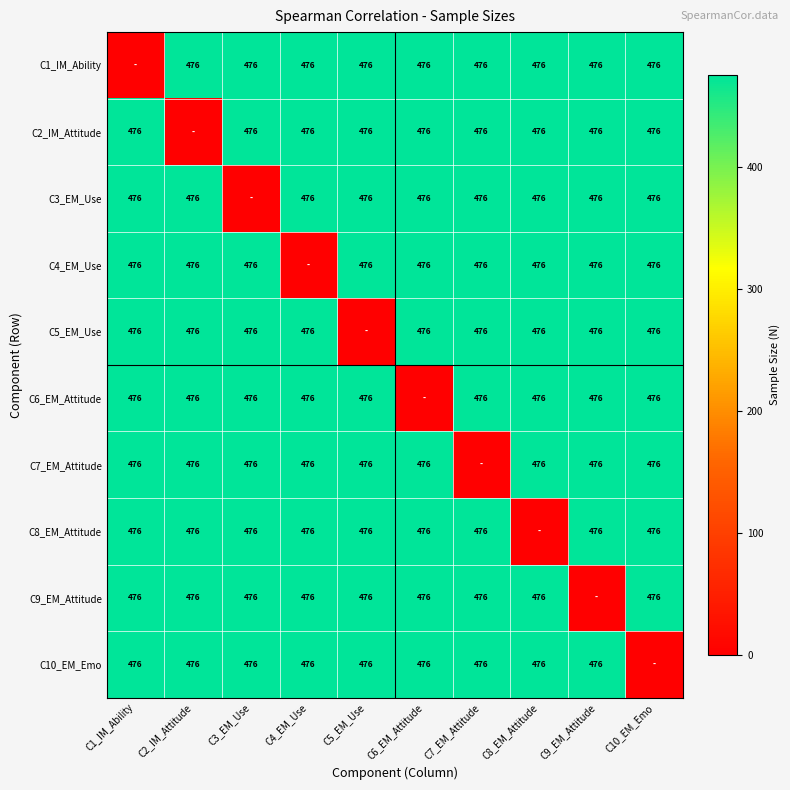

What is the sum of the C8_EM_Attitude values at C9_EM_Attitude and C1_IM_Ability?

952